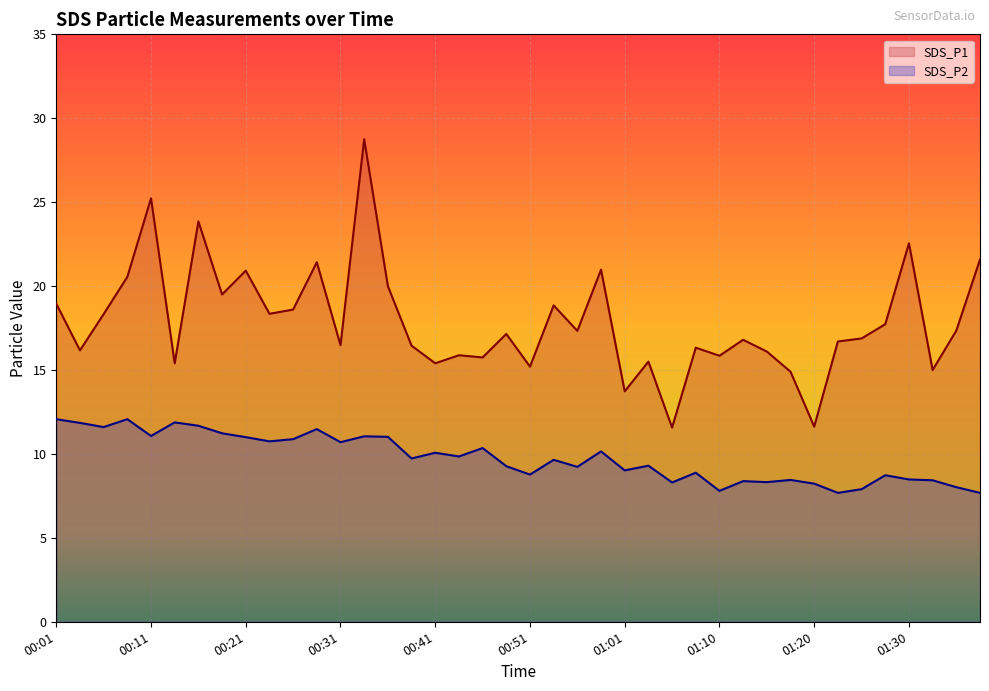

What is the label of the 38th point from the right?

00:06